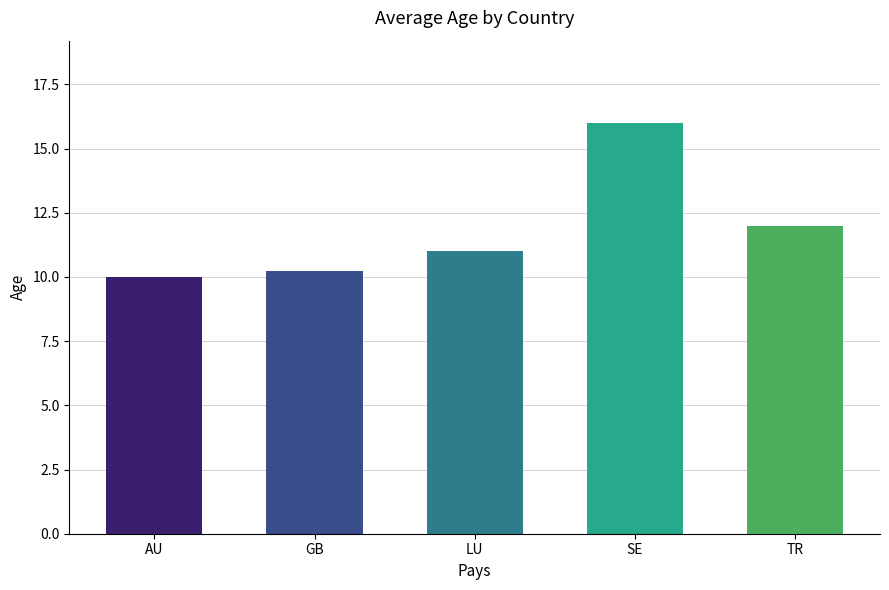

Where is the data nearest to the value 13?

TR